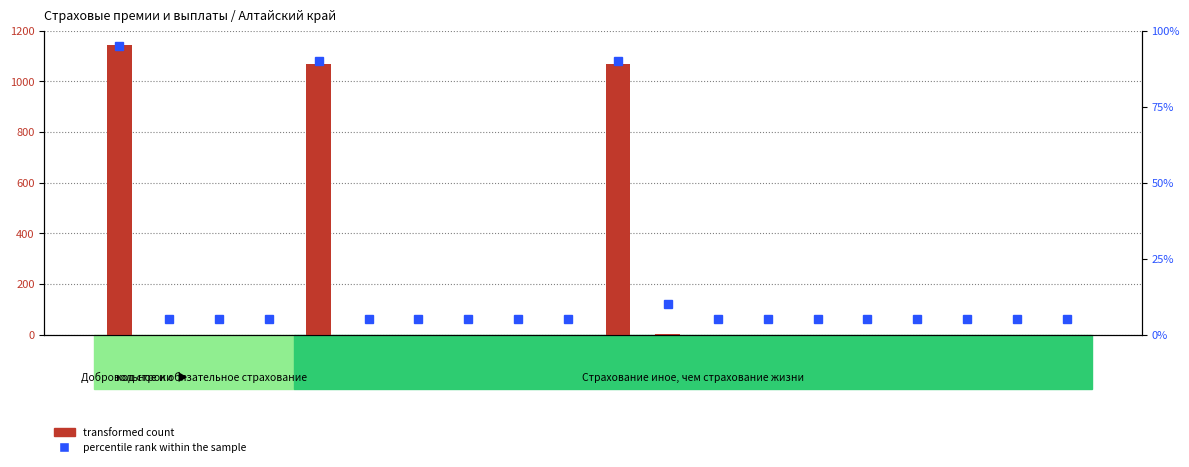

Reading left to right, extract all data points from this chart.

transformed count: 100=1143.3	110=0.0	111=0.0	117=0.0	120=1067.9	121=0.0	122=0.0	123=0.0	124=0.0	126=0.0	130=1067.9	131=2.0	132=0.0	134=0.0	136=0.0	138=0.0	140=0.0	143=0.0	144=0.0	145=0.0
percentile rank within the sample: 100=95.0	110=5.0	111=5.0	117=5.0	120=90.0	121=5.0	122=5.0	123=5.0	124=5.0	126=5.0	130=90.0	131=10.0	132=5.0	134=5.0	136=5.0	138=5.0	140=5.0	143=5.0	144=5.0	145=5.0